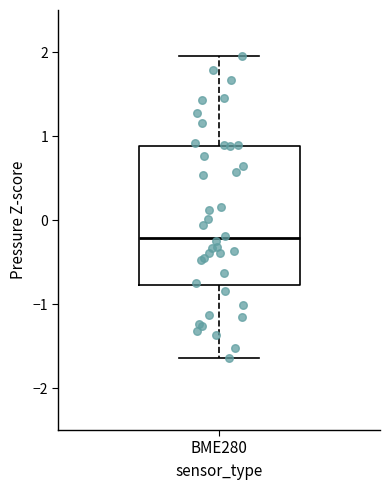

Read this box plot against the y-axis: the position of the median line, the range covered by the box, and the ends of both whiskers. The values are not printed on the chart, so give them approximately, as read against the axis.

median -0.2, box -0.8 to 0.9, whiskers -1.6 to 2.0